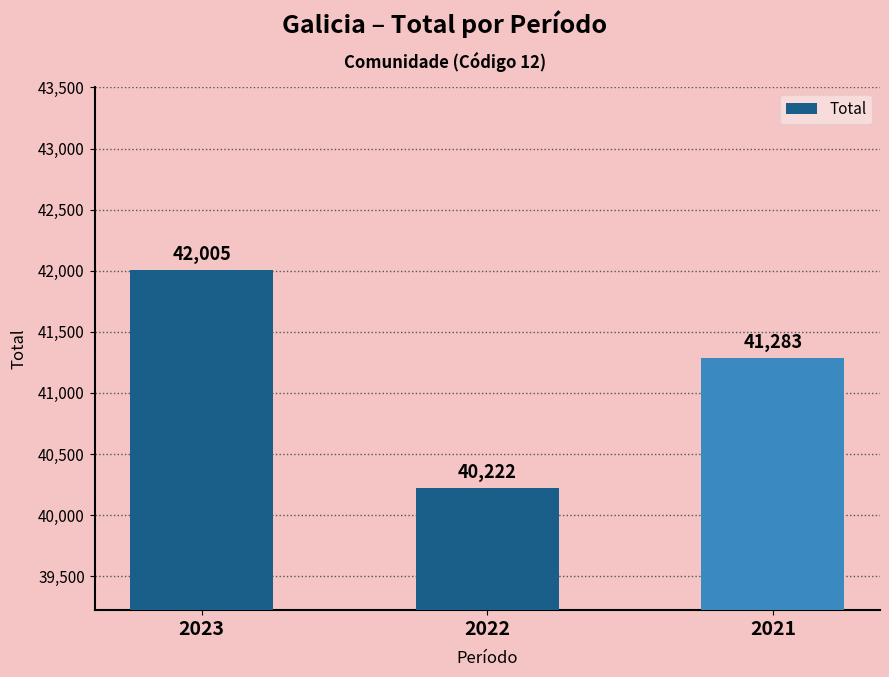

What is the value of the 1st bar from the left?

42005